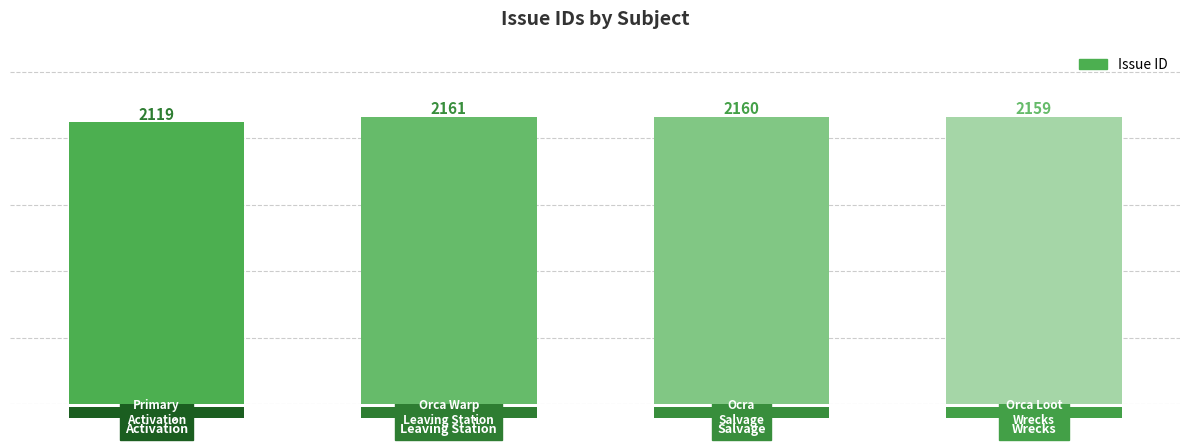

List the labels in order of value, largest first.

Orca Warp
Leaving Station, Ocra
Salvage, Orca Loot
Wrecks, Primary
Activation